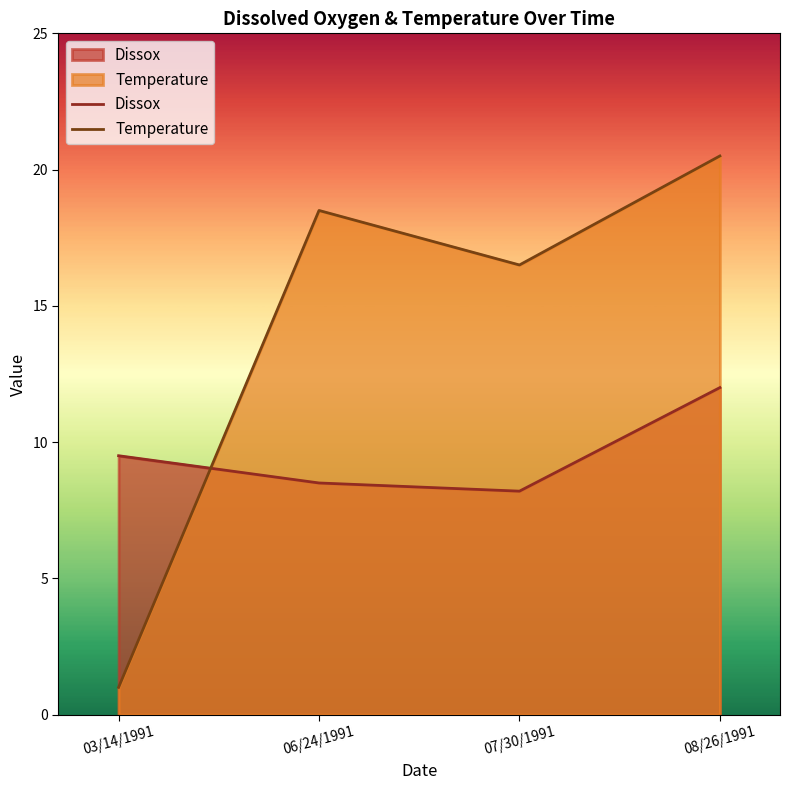

At 08/26/1991, list the series in order from smallest to largest.

Dissox, Temperature